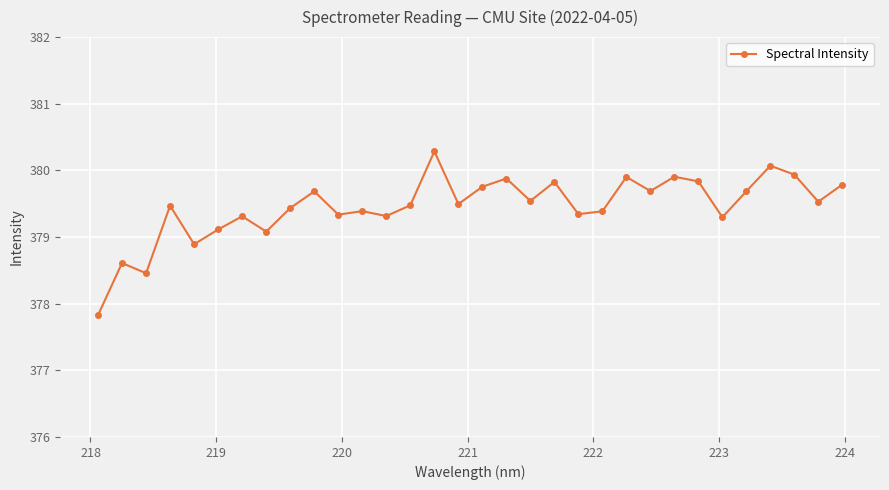

What is the value of the 22nd point from the left?

379.4